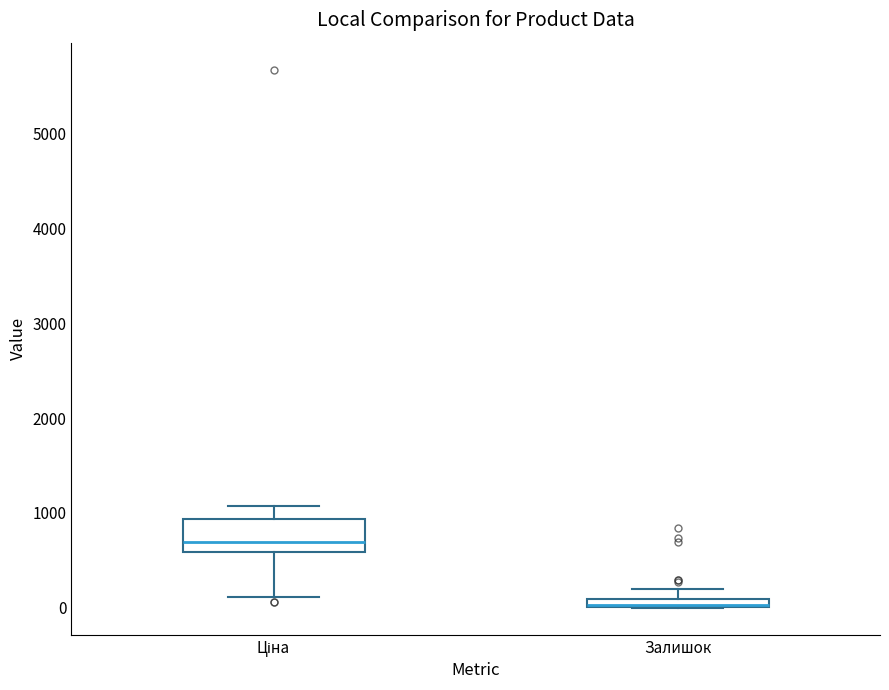

Which box is the tallest, from its lower edge to its upper edge?

Ціна